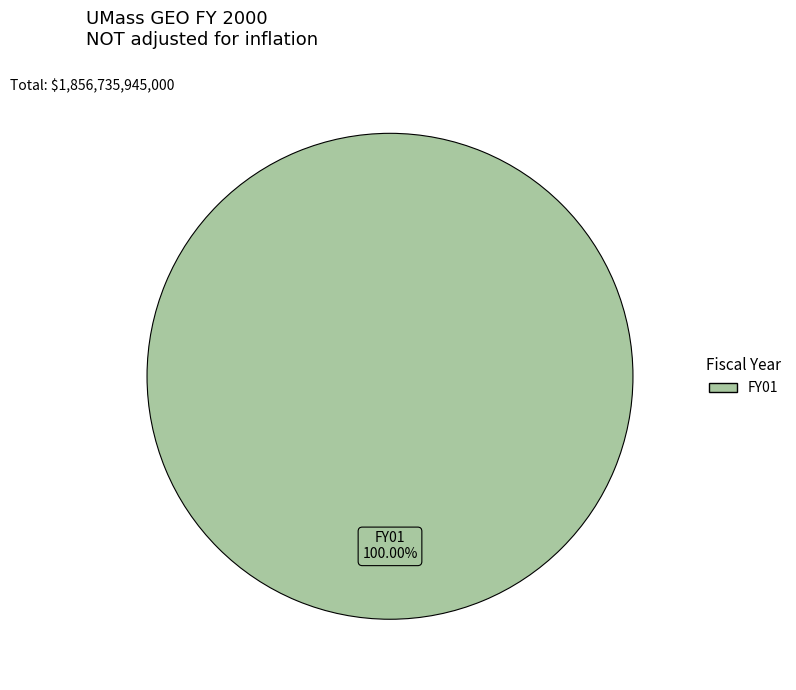

Is there any slice that represents more than half of the pie?

Yes